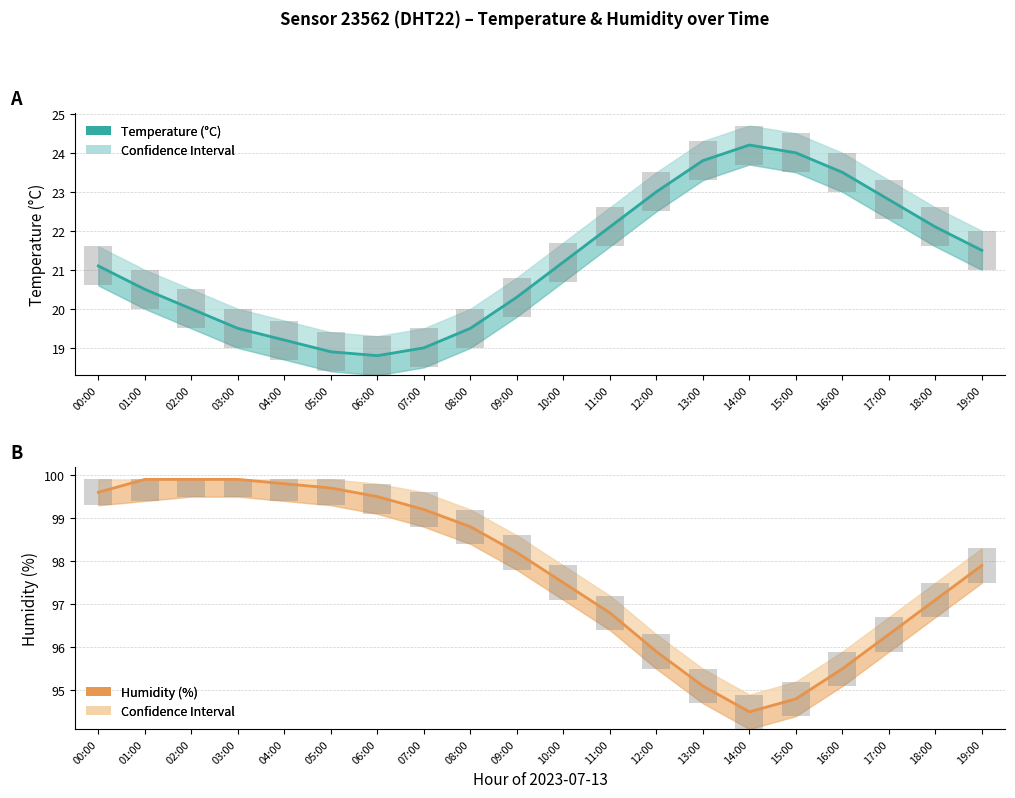

What is the value of the Temperature (°C) bar at the 14th from the left?

23.8